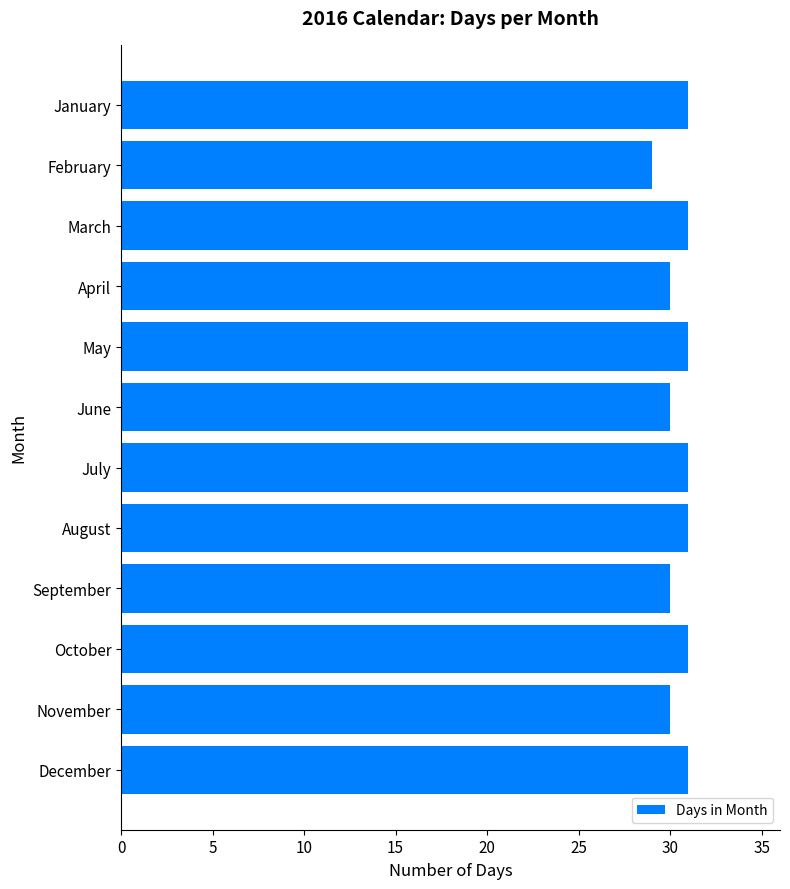

What is the approximate value at November?

30